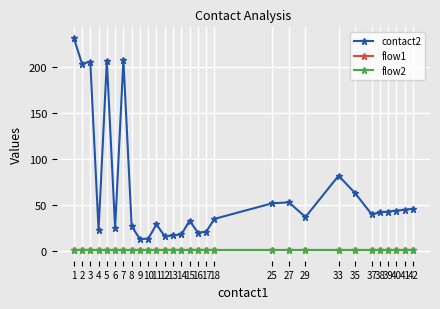

Reading right to left, what are all the values shown in this chart?

contact2: 46.0	45.0	44.0	43.0	42.0	40.0	63.0	82.0	37.0	53.0	52.0	35.0	21.0	20.0	33.0	18.0	17.0	16.0	29.0	13.5	13.0	27.0	208.0	25.0	207.0	23.0	206.0	204.0	232.0
flow1: 1.0	1.0	1.0	1.0	1.0	1.0	1.0	1.0	1.0	1.0	1.0	1.0	1.0	1.0	1.0	1.0	1.0	1.0	1.0	1.0	1.0	1.0	1.0	1.0	1.0	1.0	1.0	1.0	1.0
flow2: 1.0	1.0	1.0	1.0	1.0	1.0	1.0	1.0	1.0	1.0	1.0	1.0	1.0	1.0	1.0	1.0	1.0	1.0	1.0	1.0	1.0	1.0	1.0	1.0	1.0	1.0	1.0	1.0	1.0